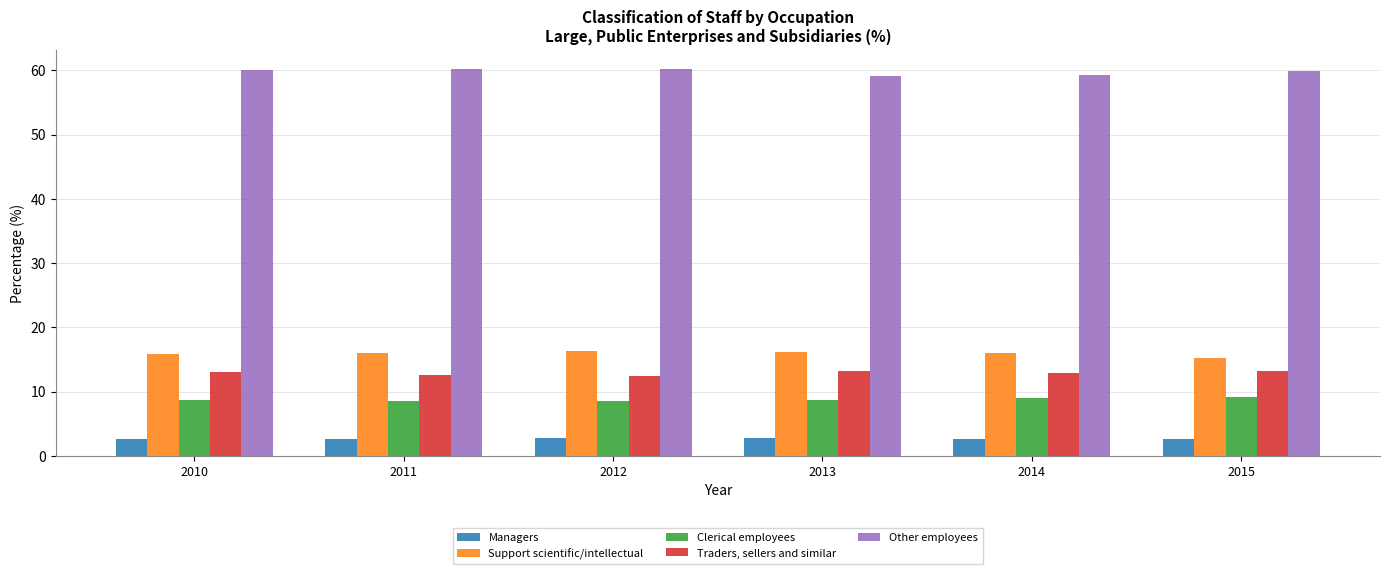

What is the difference between the highest and lowest values at 2011?

57.5